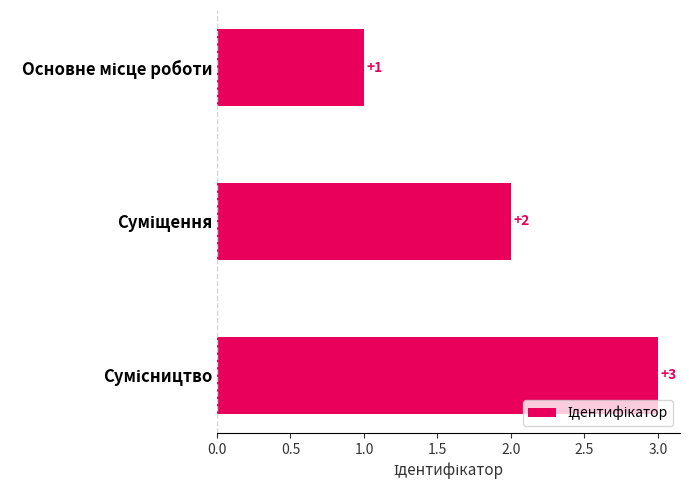

How many bars are there in total?

3